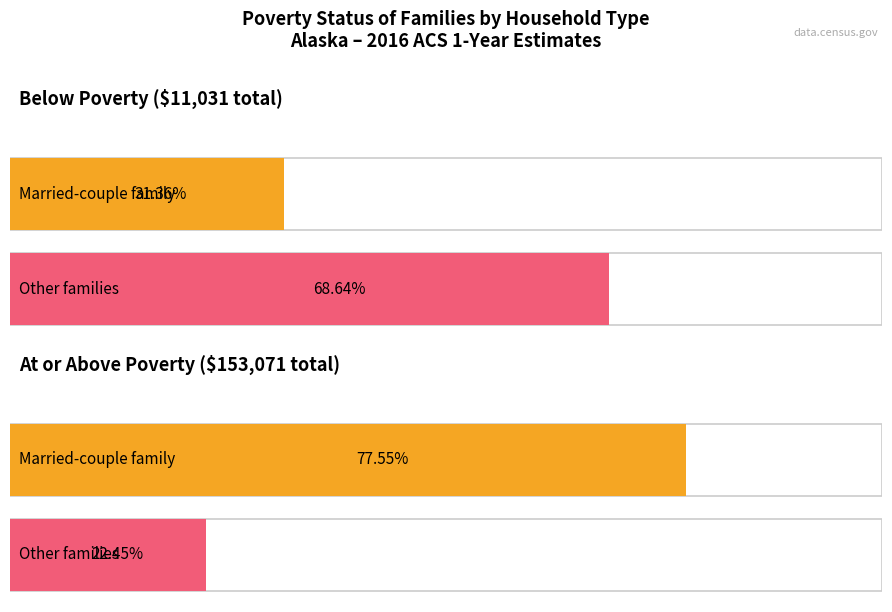

What value does the At or above poverty - Married-couple family series have at Below Poverty?

118709